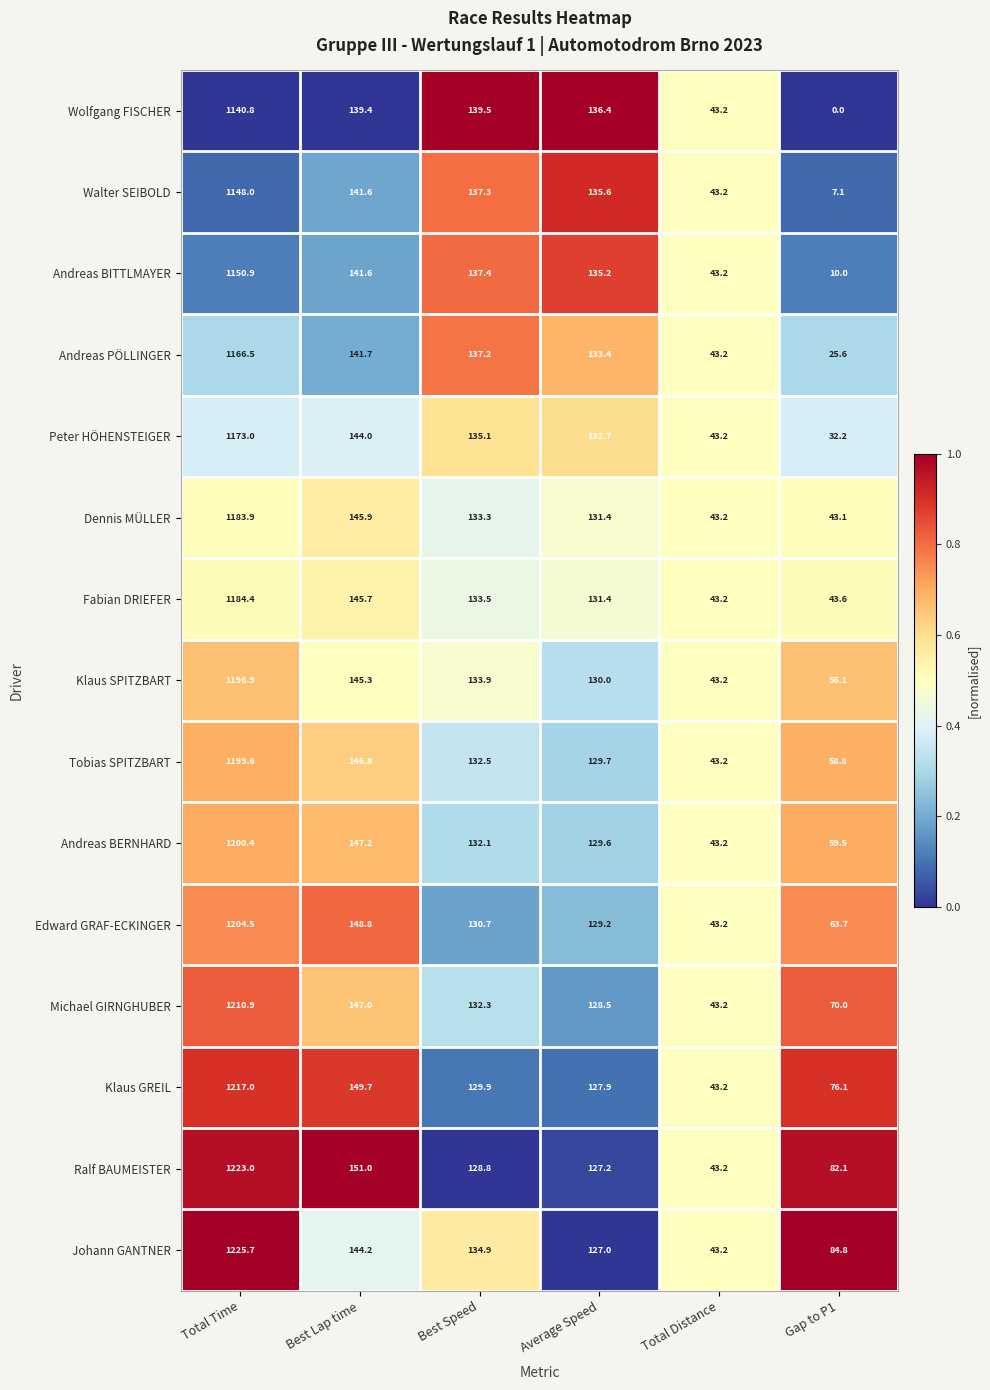

The Andreas BITTLMAYER series shows 141.6 at Best Lap time. True or false?

True